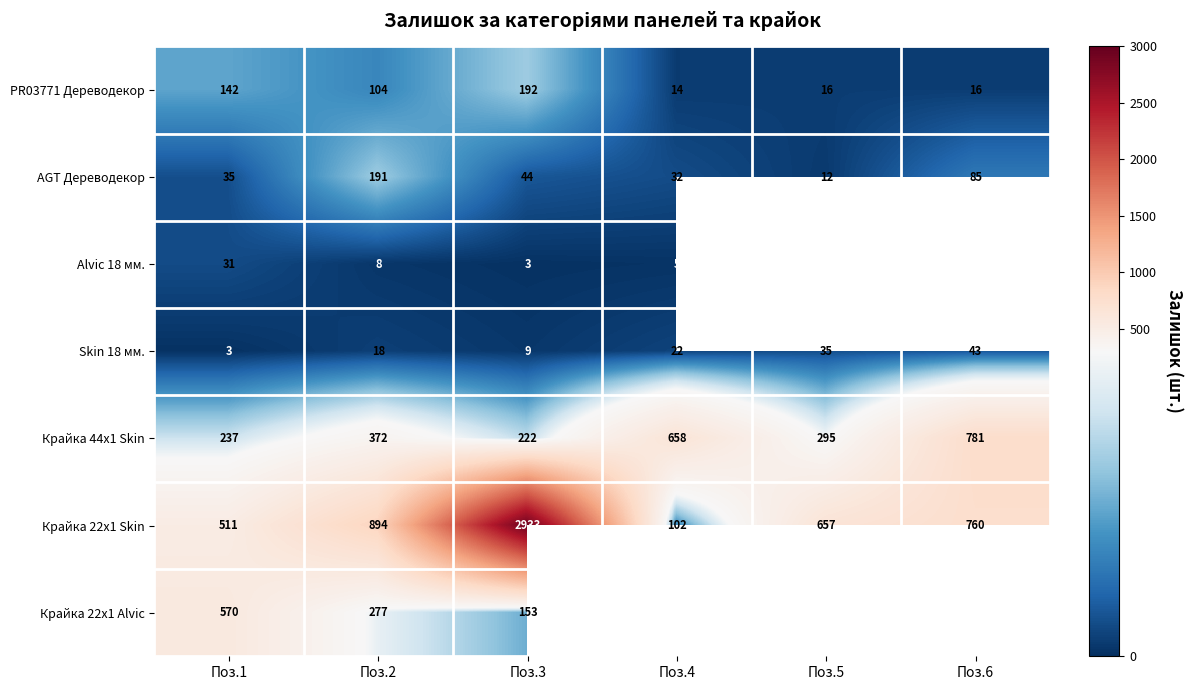

What is the difference between the maximum and minimum values in the Крайка 22x1 Alvic series?

417.0